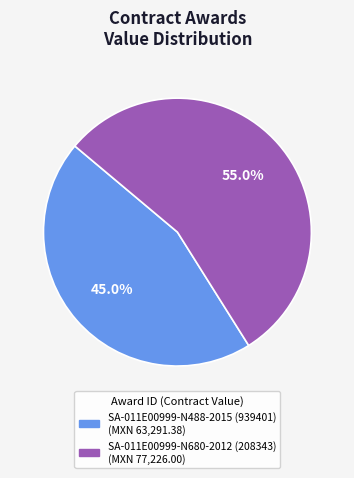

What percentage do SA-011E00999-N680-2012 (208343) and SA-011E00999-N488-2015 (939401) together represent?

100.0%